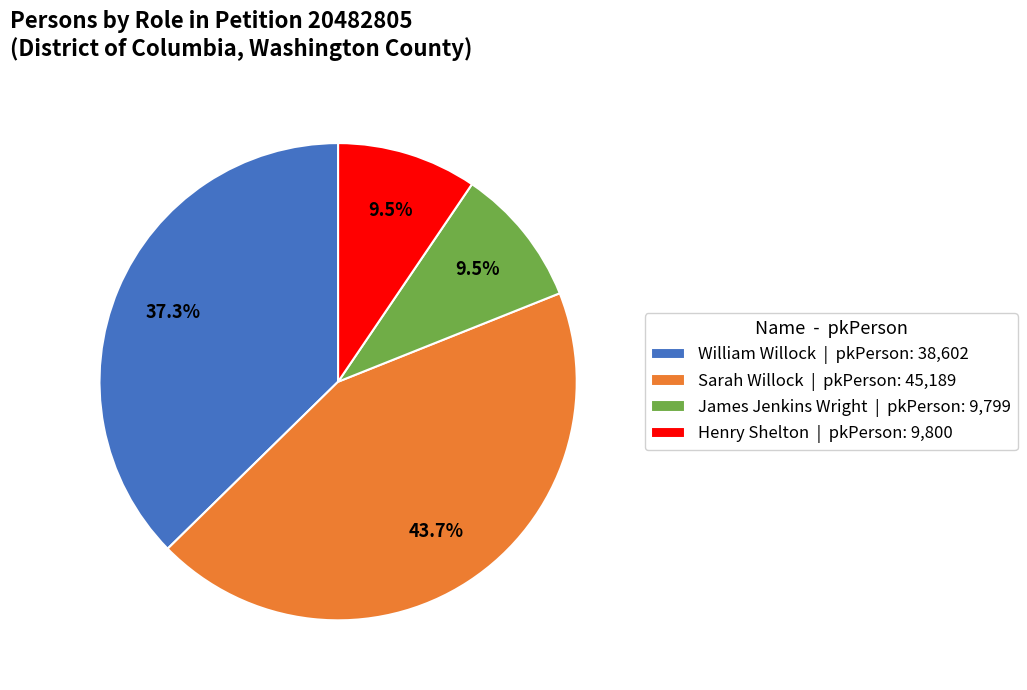

What percentage is the Sarah Willock slice, to the nearest percent?

44%